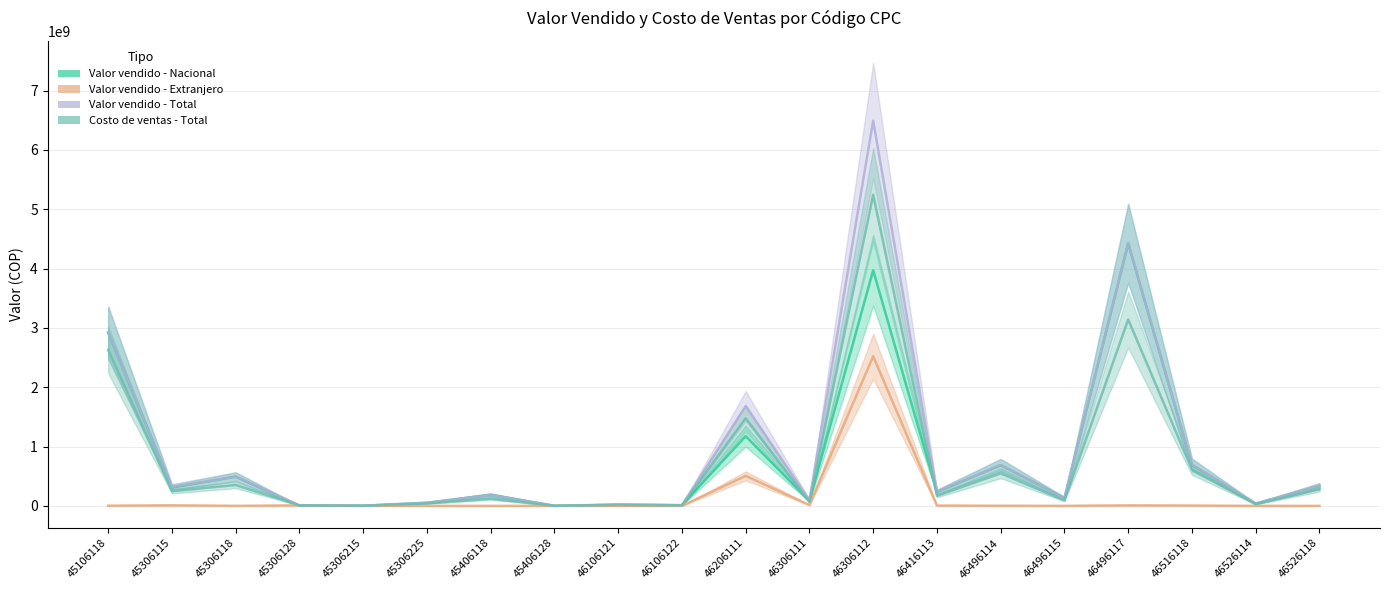

True or false: Valor vendido - Extranjero has a value of 471488.0 at 46496115.

True